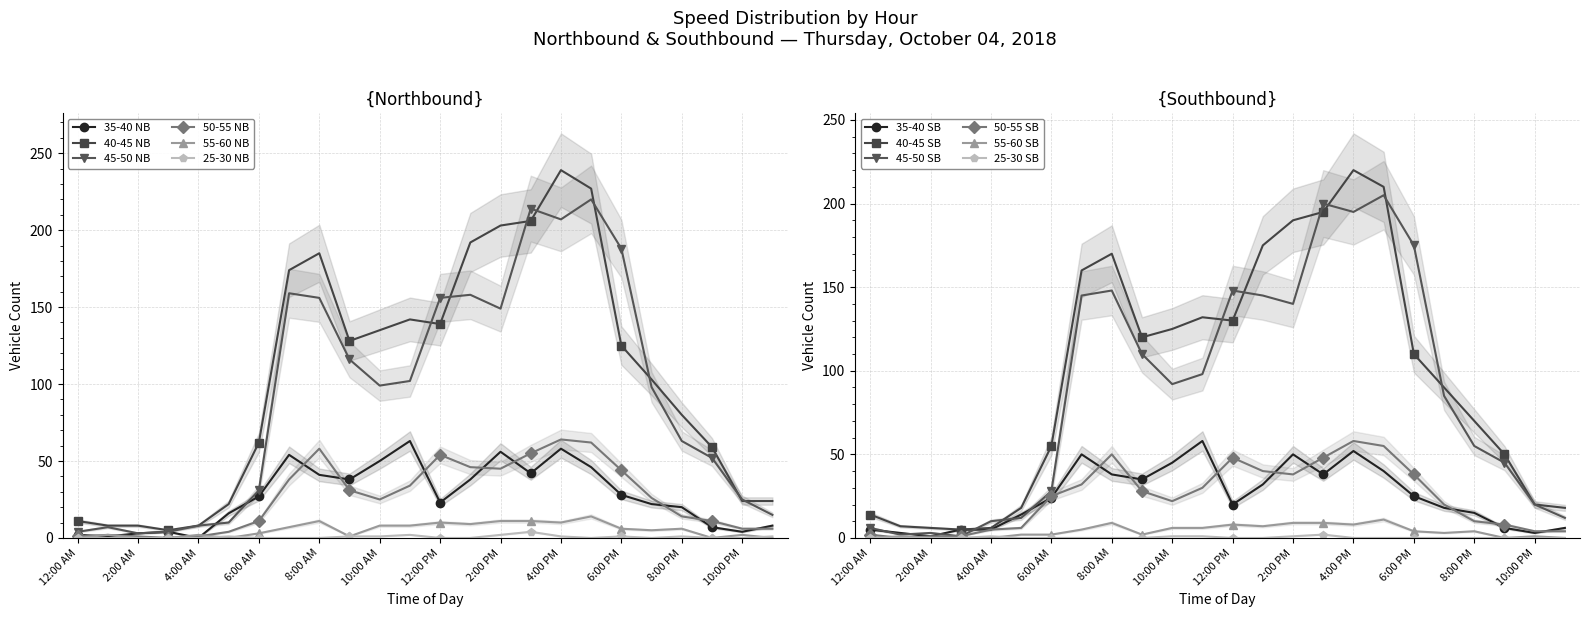

Is it true that 45-50 NB equals 100 at 8:00 AM?

False